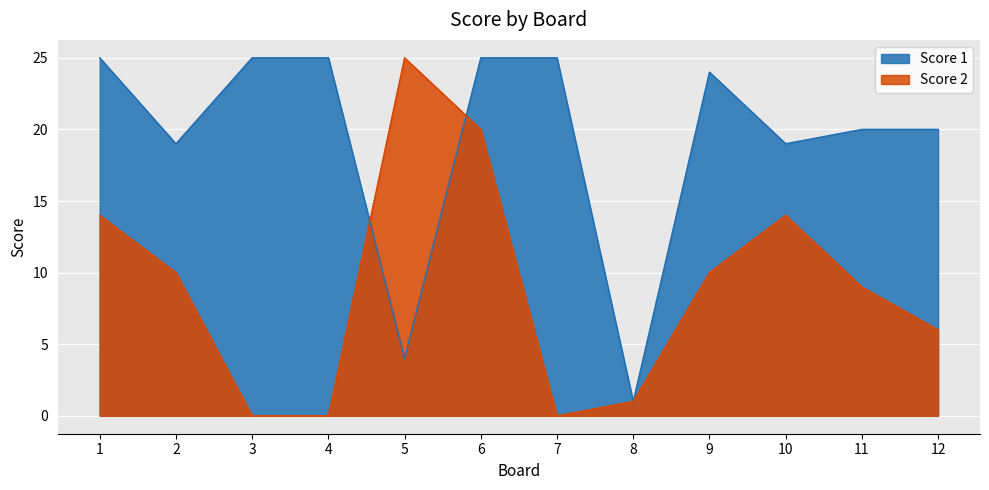

Between 4 and 5, which is larger?

4